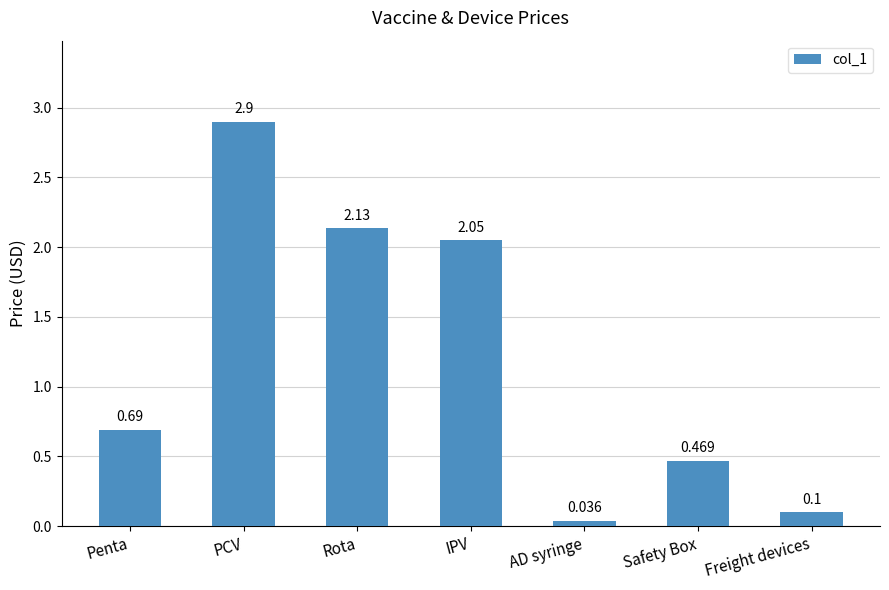

Does the chart contain stacked bars?

No